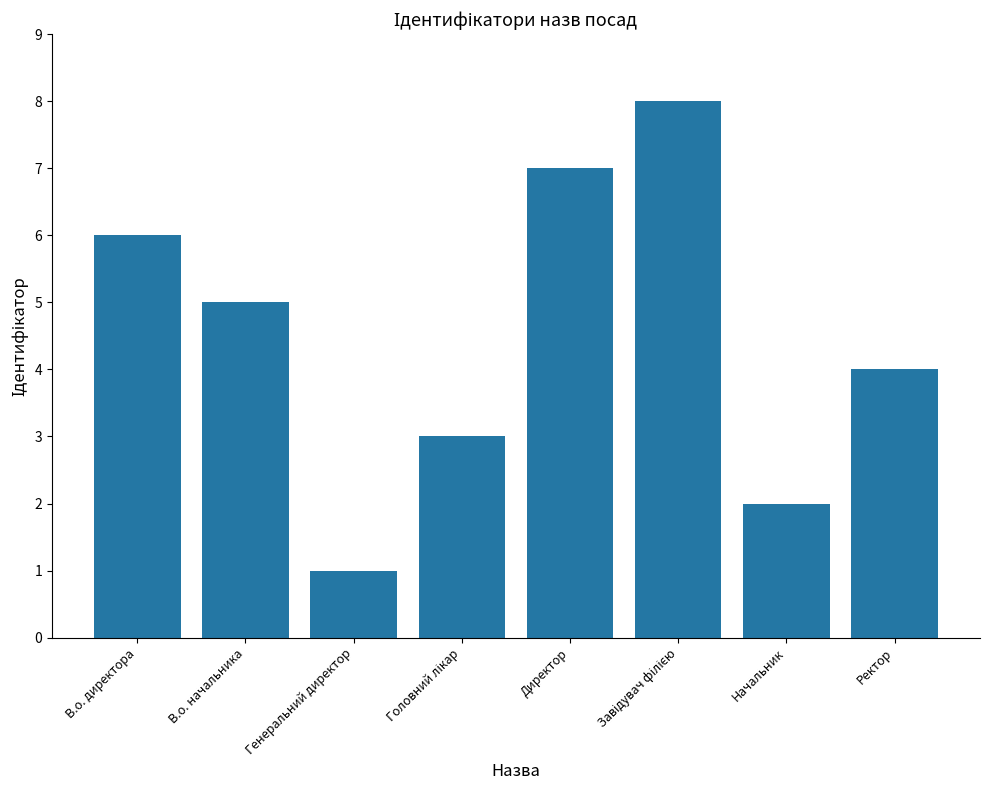

How many distinct data groups are displayed?

1